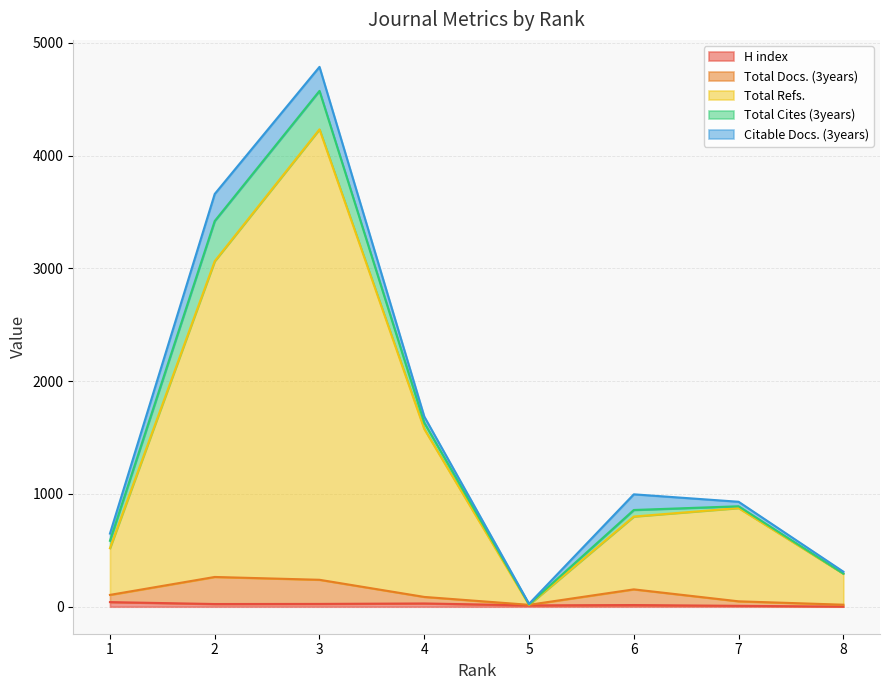

How many lines are shown in the chart?

5